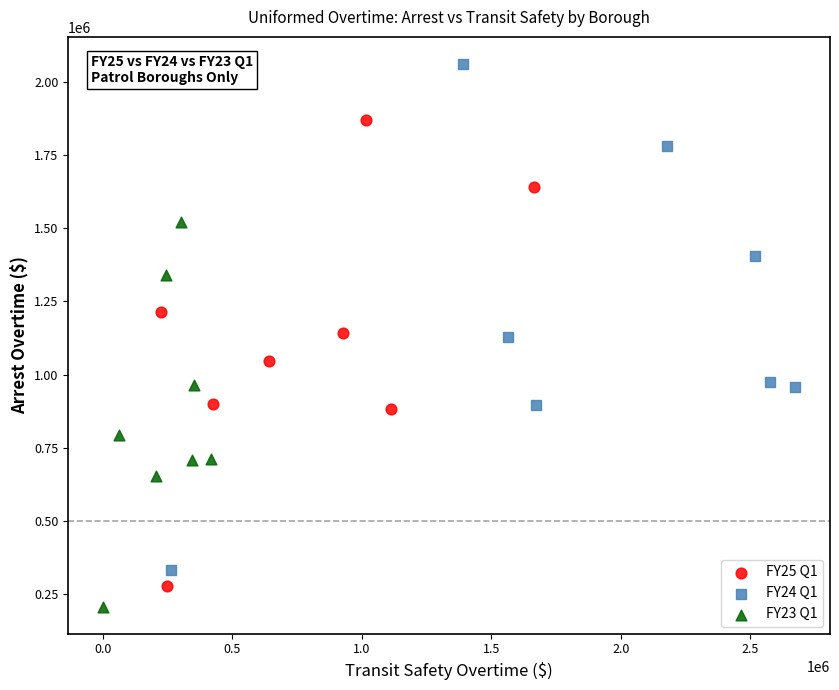

What are all the series names shown in the legend?

FY25 Q1, FY24 Q1, FY23 Q1